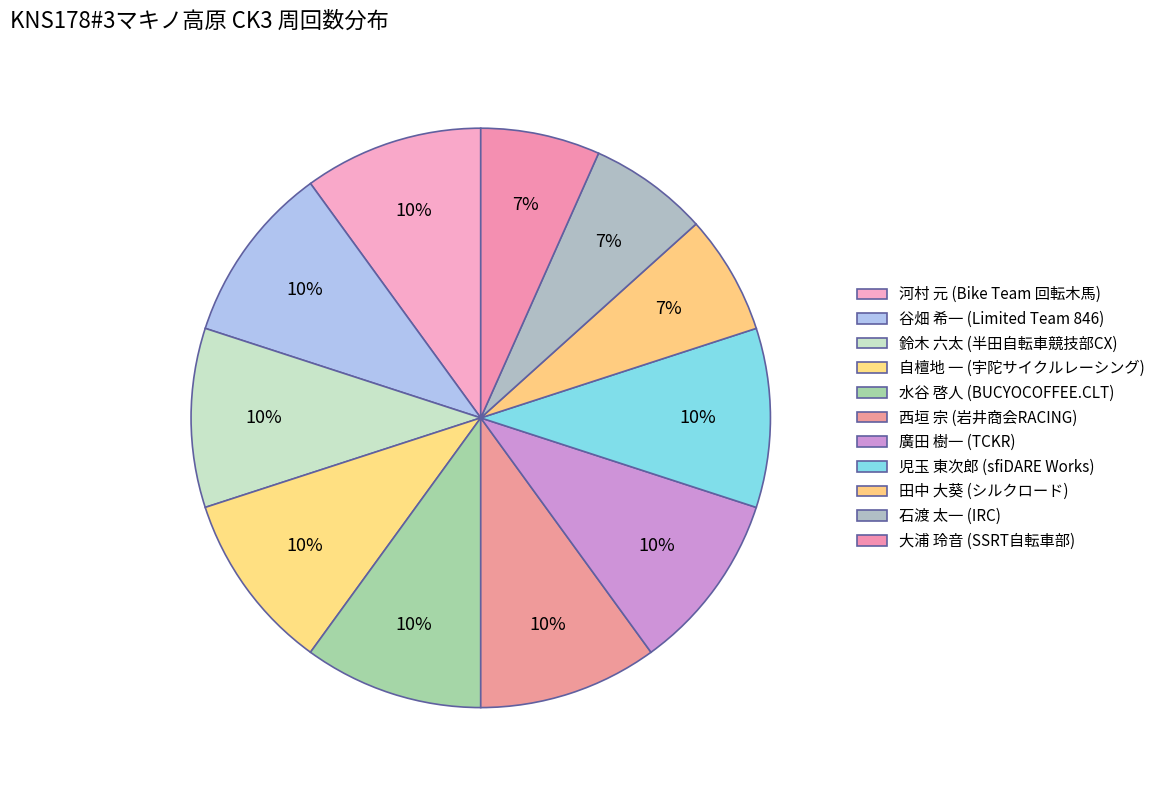

True or false: 自檀地 一 (宇陀サイクルレーシング) accounts for 4% of the total.

False